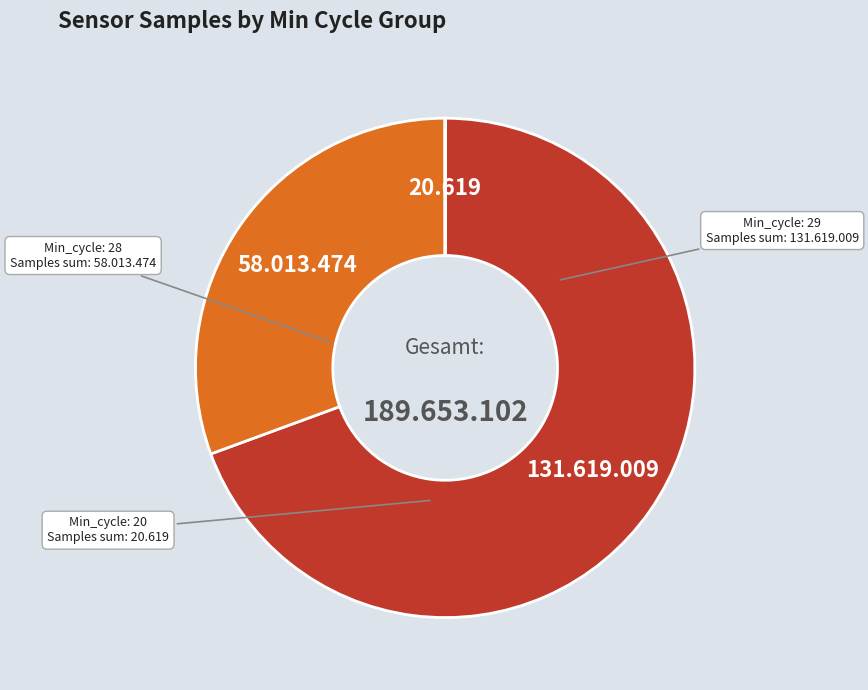

Does any single category account for the majority?

Yes